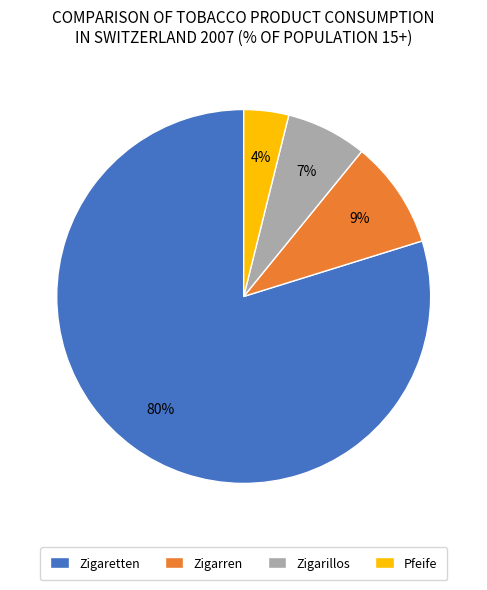

What percentage is the Zigarillos slice, to the nearest percent?

7%